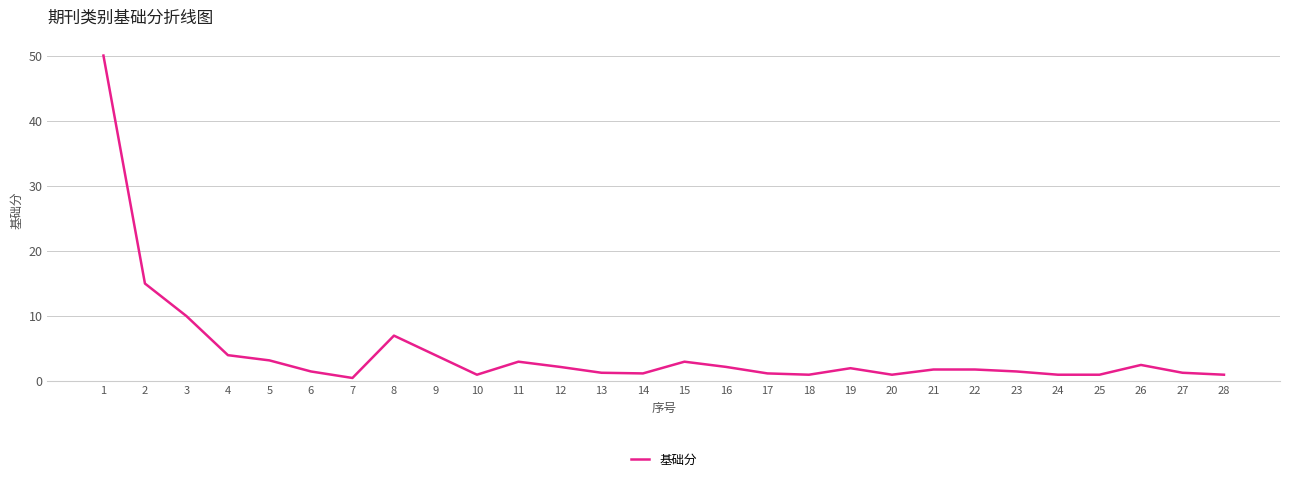

What is the approximate value at 8?

7.0